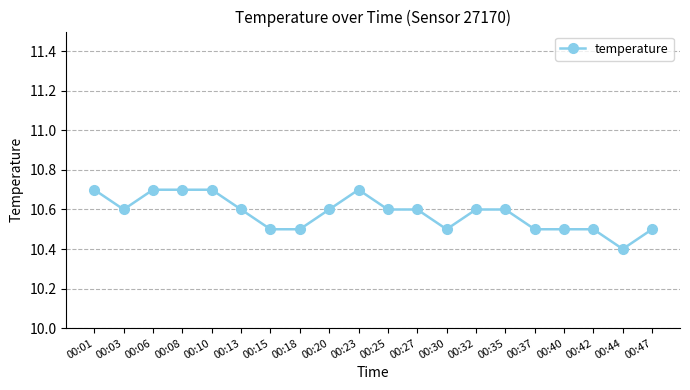

True or false: the data has more than 0 interior local peaks.

True